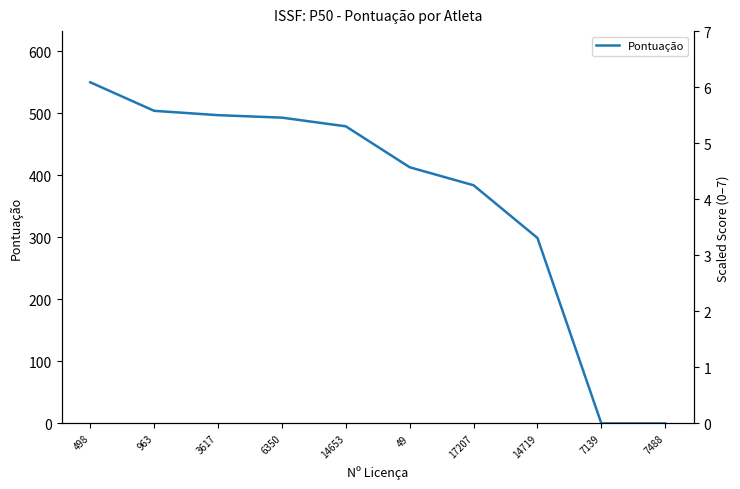

How many lines are shown in the chart?

1